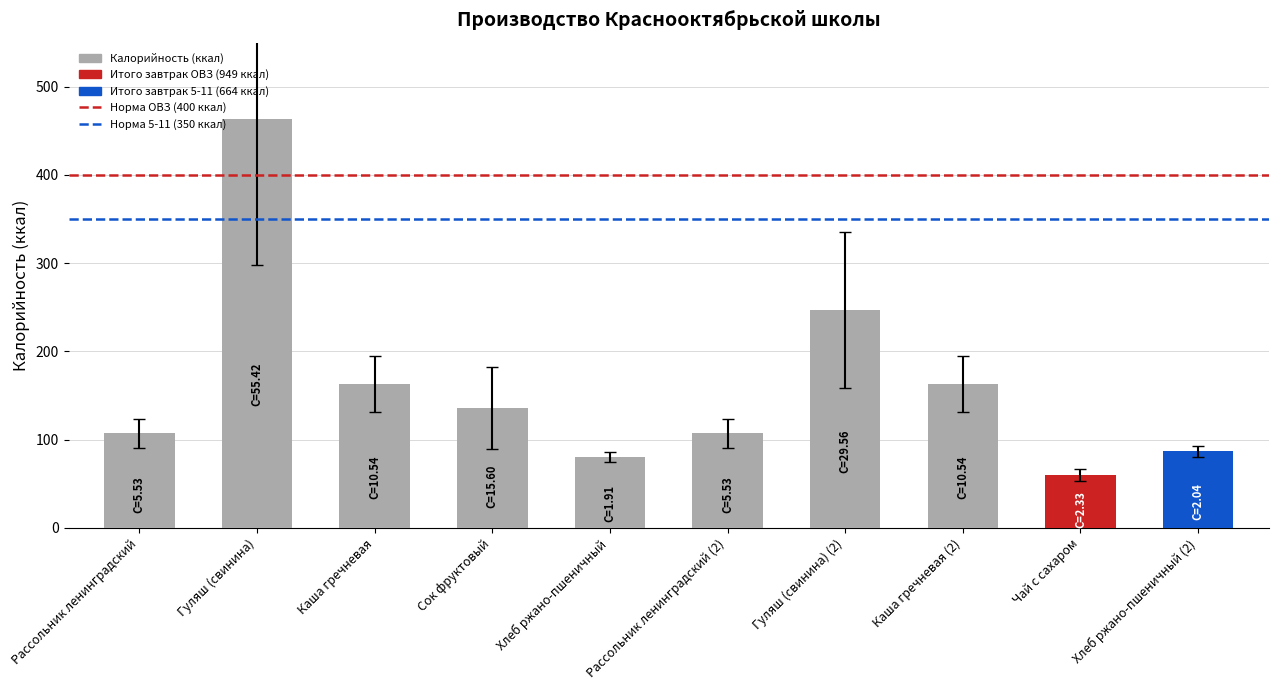

What position from the right is Каша гречневая?

8